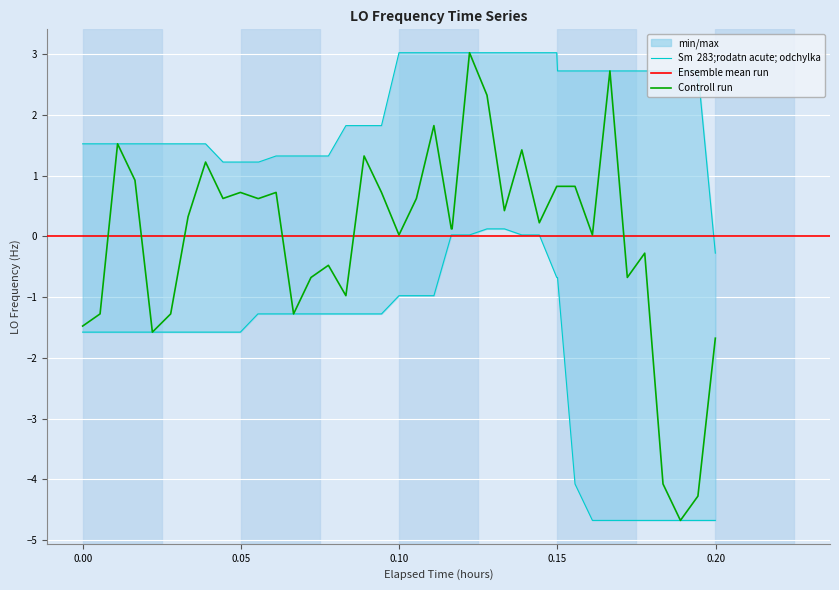

What is the lowest value of the Controll run series?

-4.7